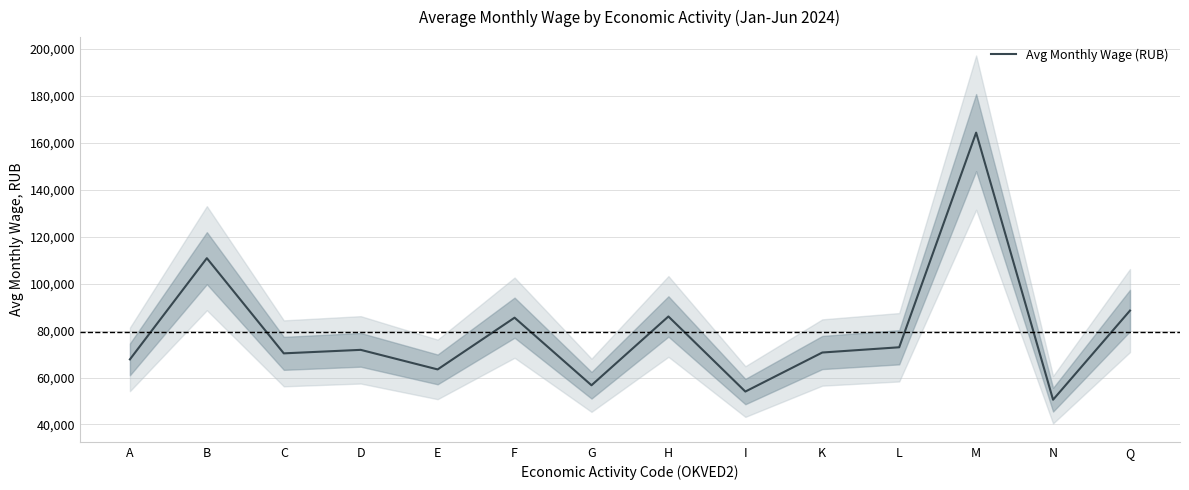

What is the maximum value shown in the chart?

164399.7